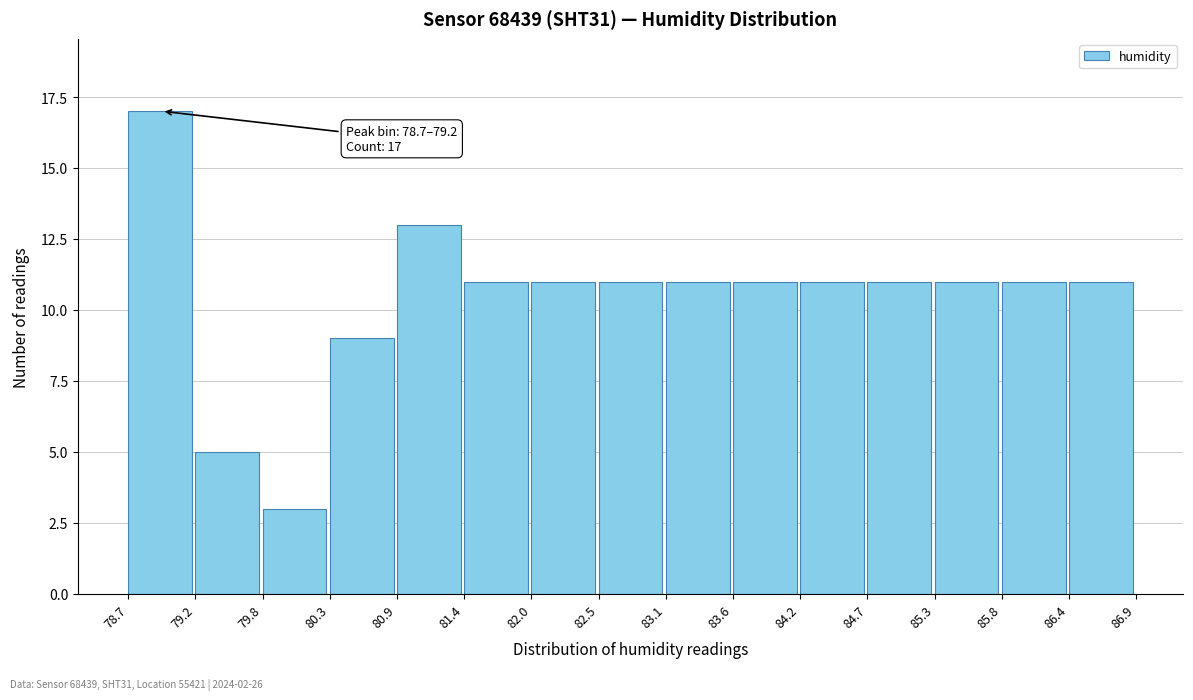

Which range on the x-axis has the tallest bar?

78.7 to 79.2